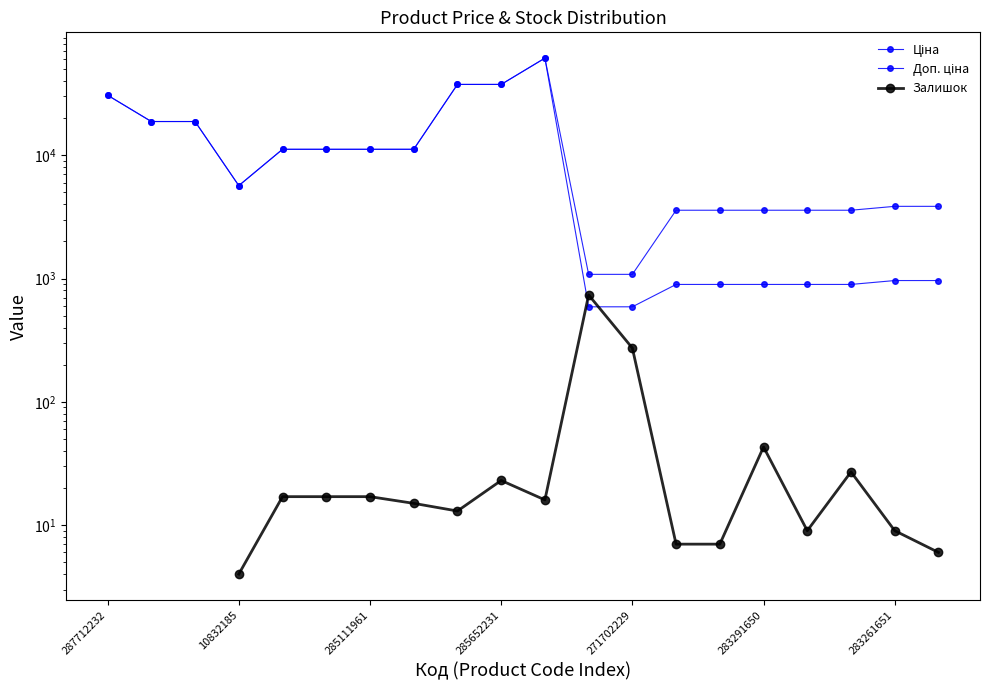

What is the value of the Залишок point at the 9th from the left?

13.0